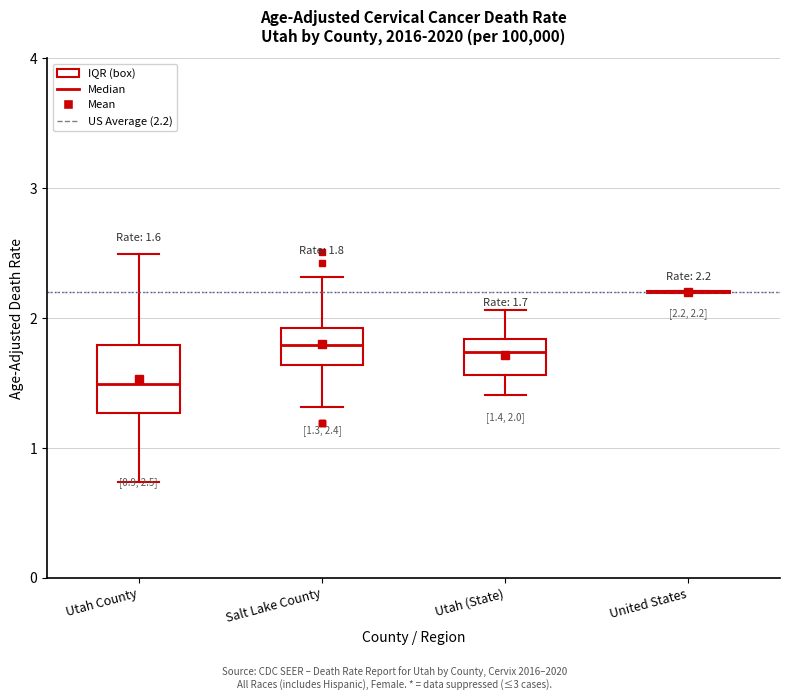

Which box is the tallest, from its lower edge to its upper edge?

Utah County